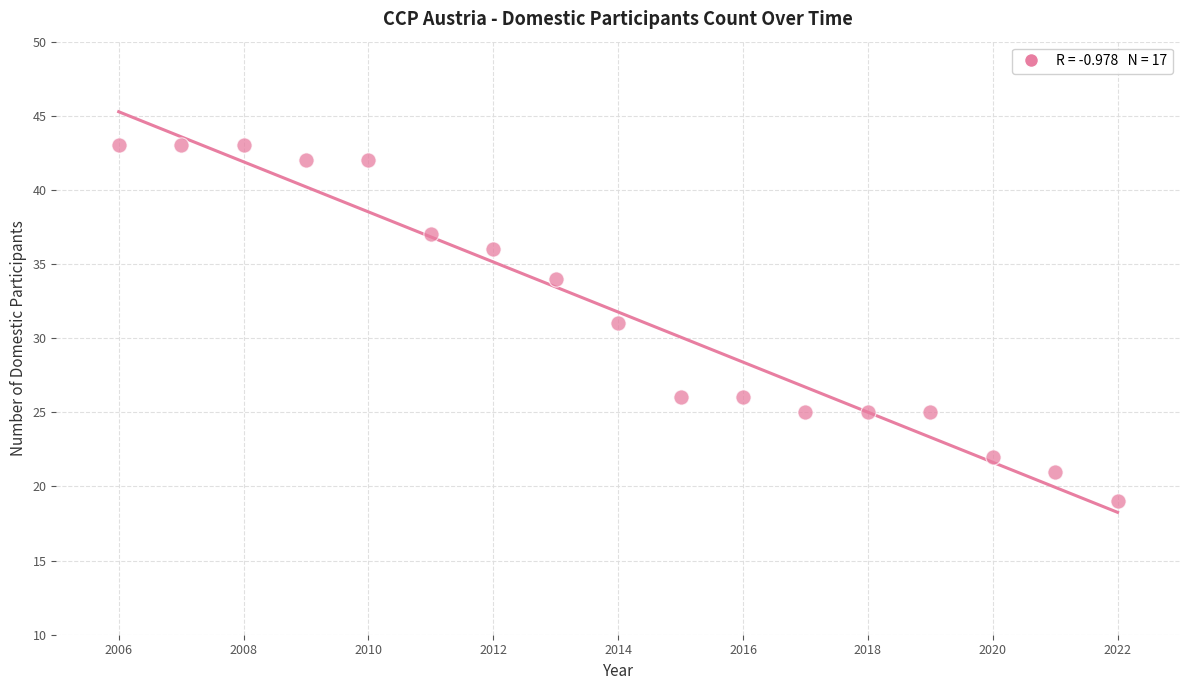

What is the range of Y values (max minus min)?

24